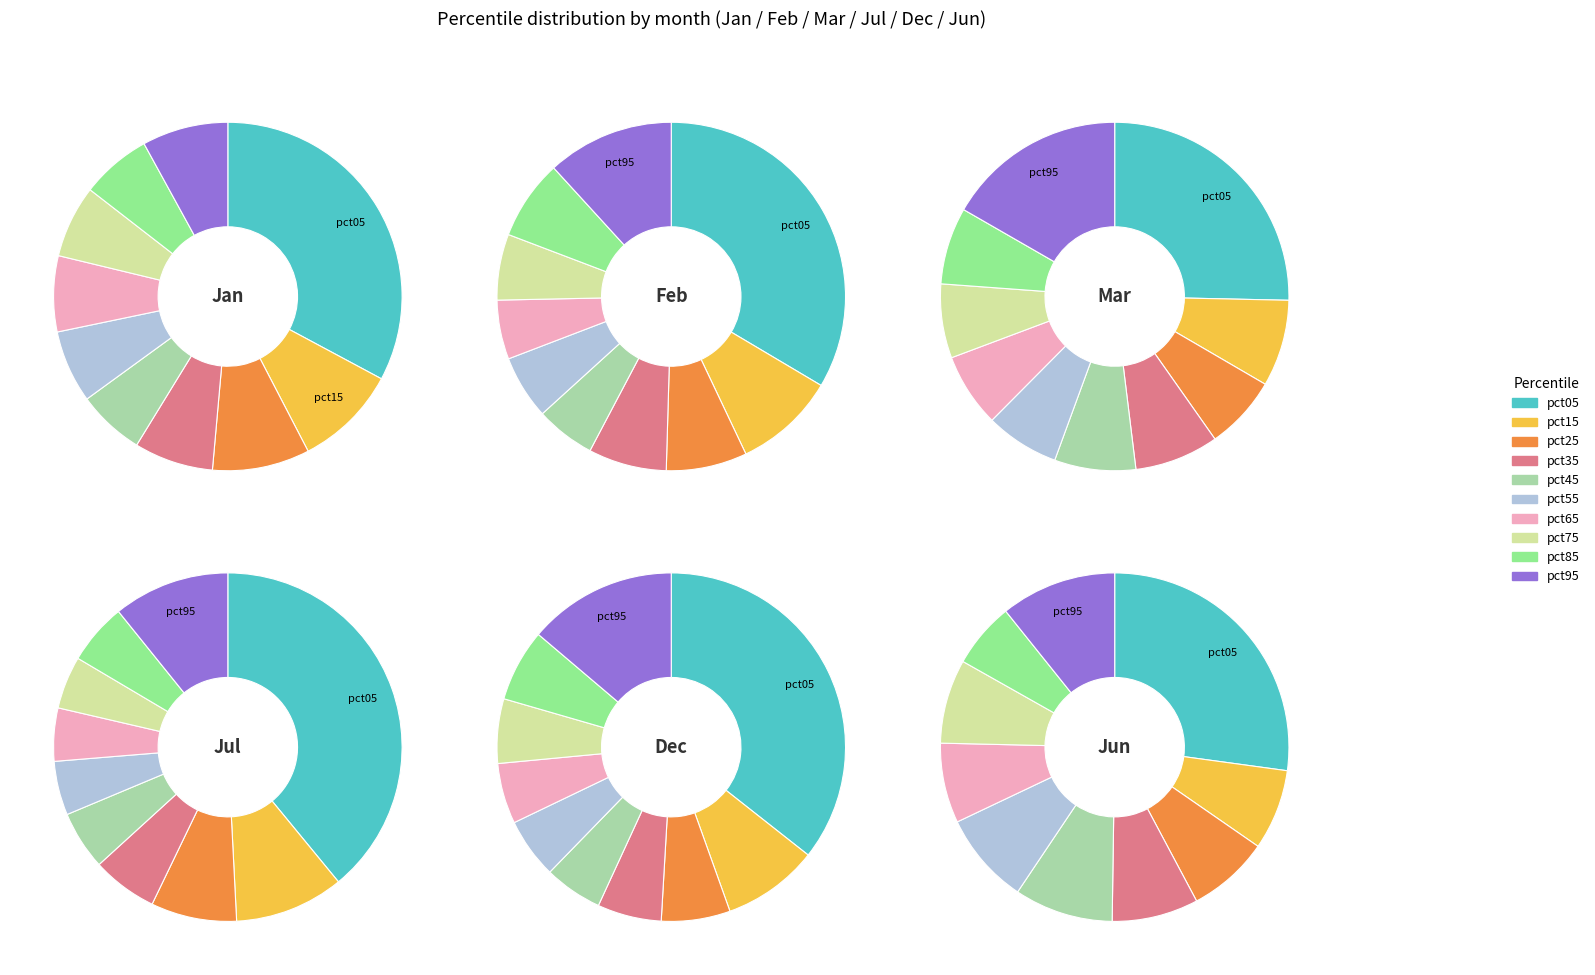

To the nearest percent, what is the average slice percentage?

10%